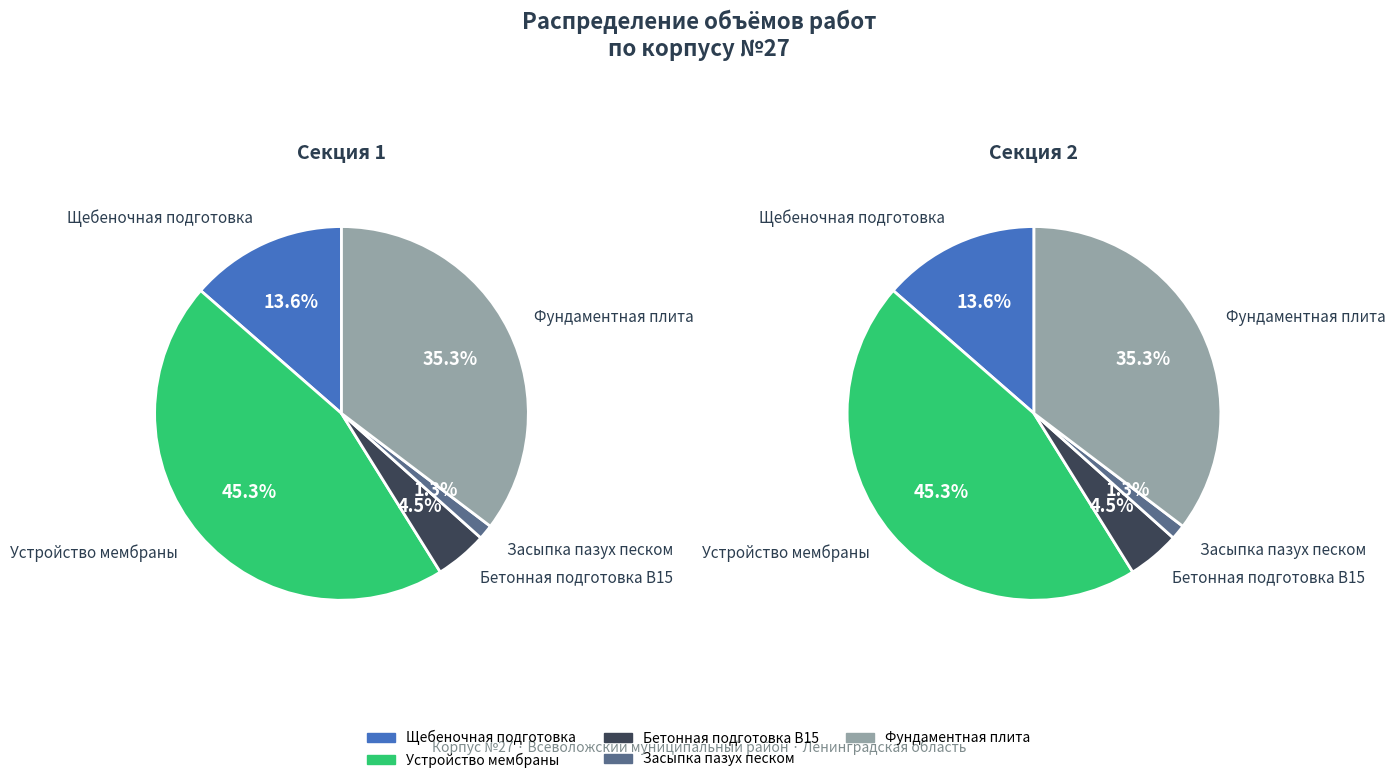

Is Устройство бетонной подготовки В15 t=100мм the majority of the pie?

No